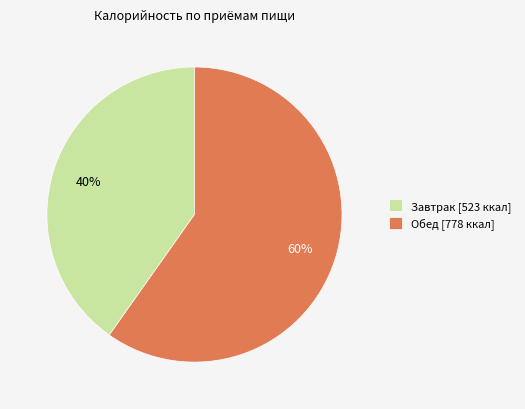

To the nearest percent, what percentage of the pie is Обед?

60%